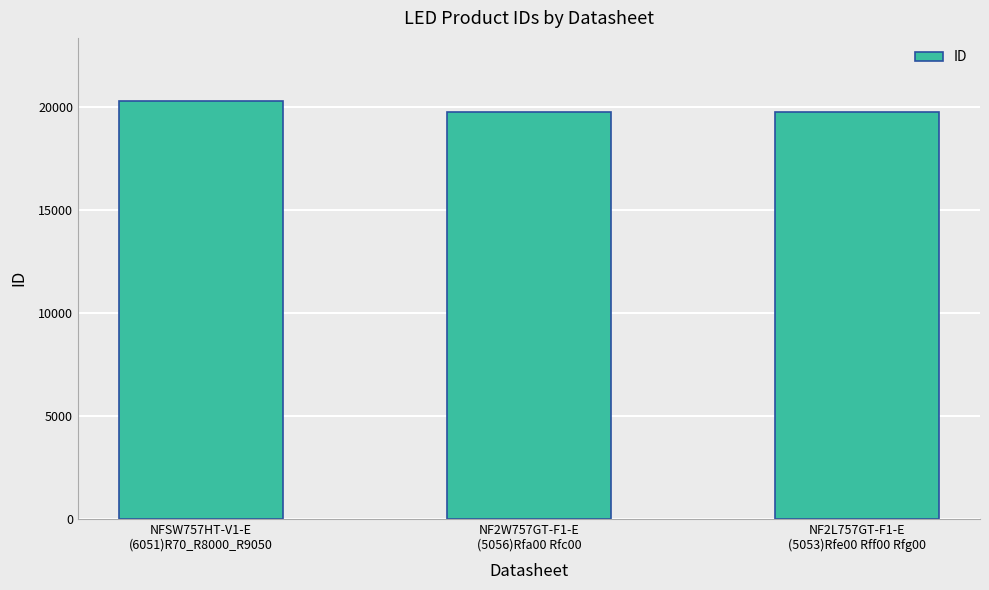

What is the label of the 2nd bar from the left?

NF2W757GT-F1-E
(5056)Rfa00 Rfc00